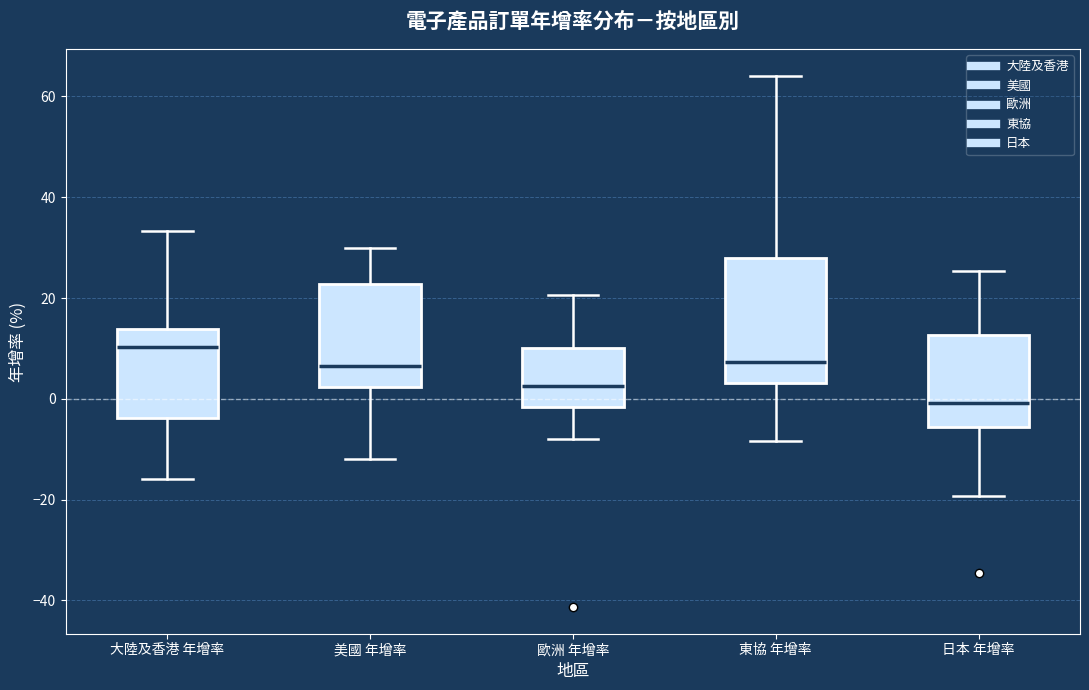

Where does the lower whisker of the box for 歐洲 年增率 end on the y-axis? The values are not printed on the chart, so give them approximately, as read against the axis.

-8